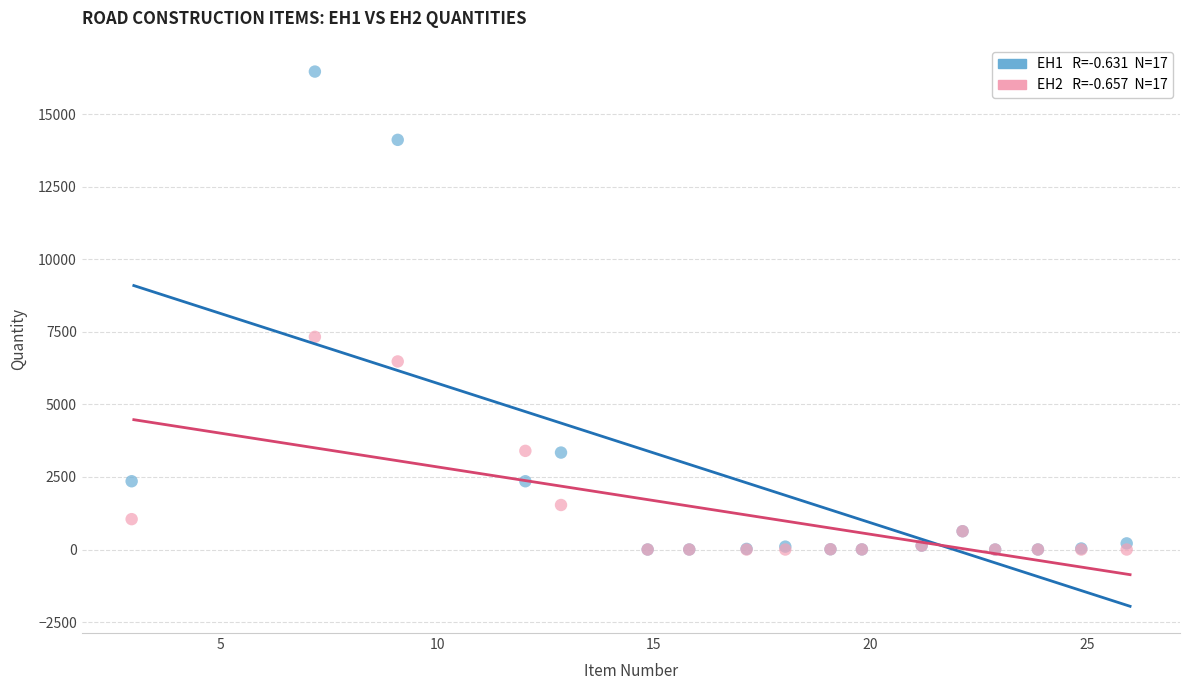

Across all series, what Y value is closest to 8235?

7329.0